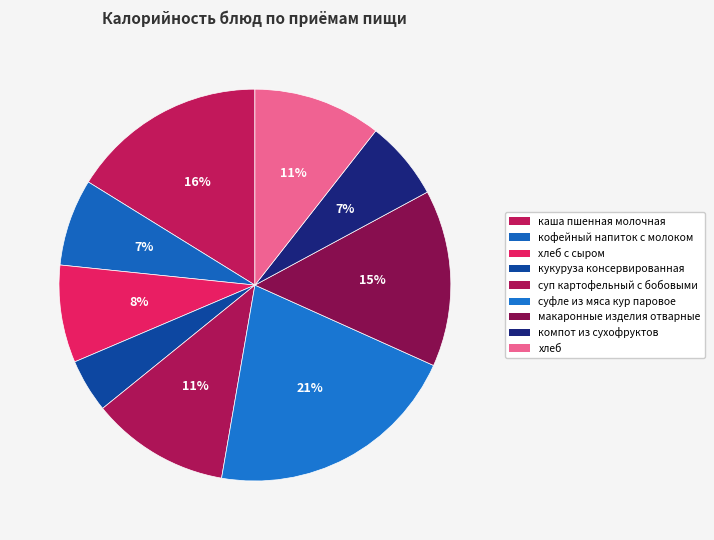

What is the change in value from суп картофельный с бобовыми to компот из сухофруктов?

-62